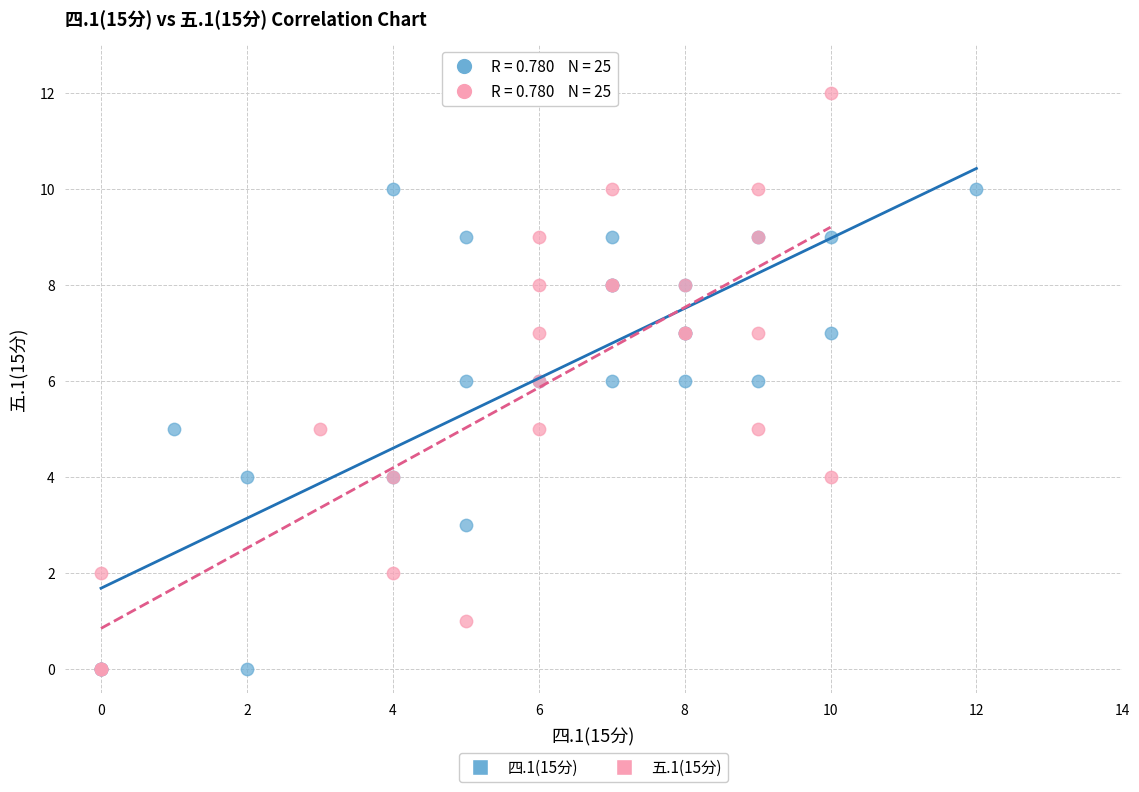

What are all the series names shown in the legend?

四.1(15分), 五.1(15分)